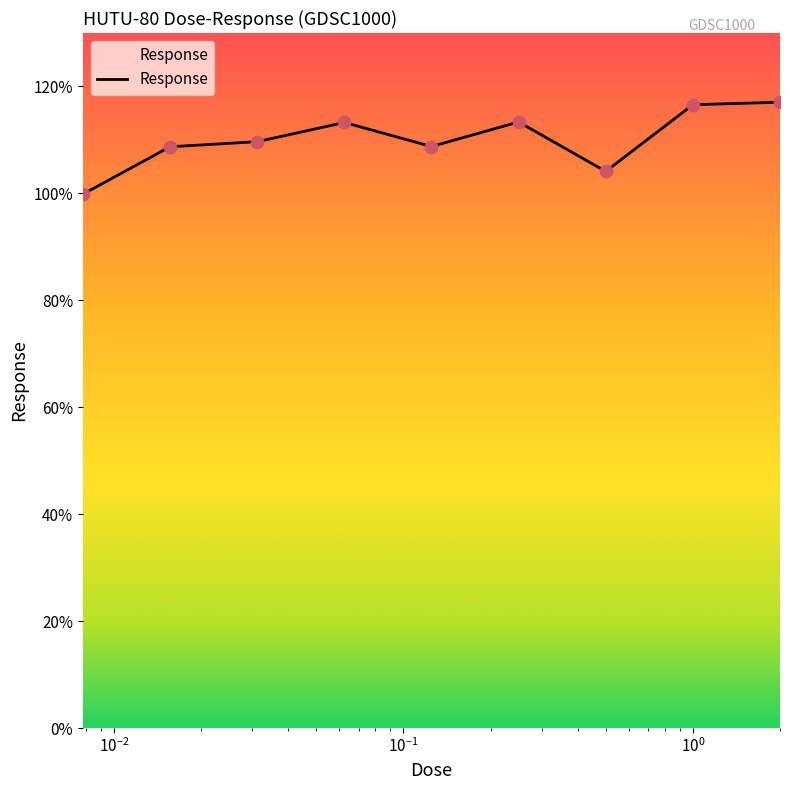

What is the greatest value displayed?

117.1